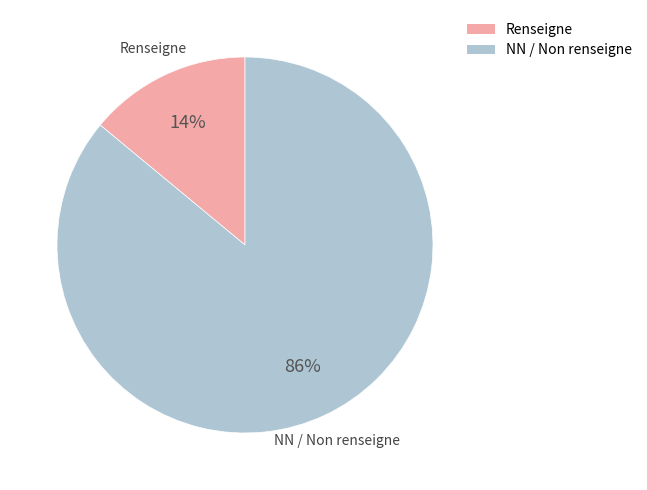

To the nearest percent, what is the average slice percentage?

50%